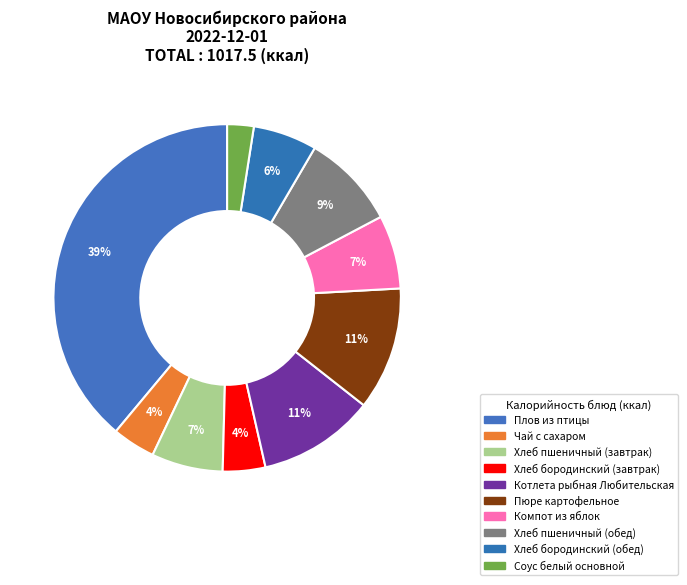

Does Хлеб пшеничный (завтрак) account for over 50% of the chart?

No